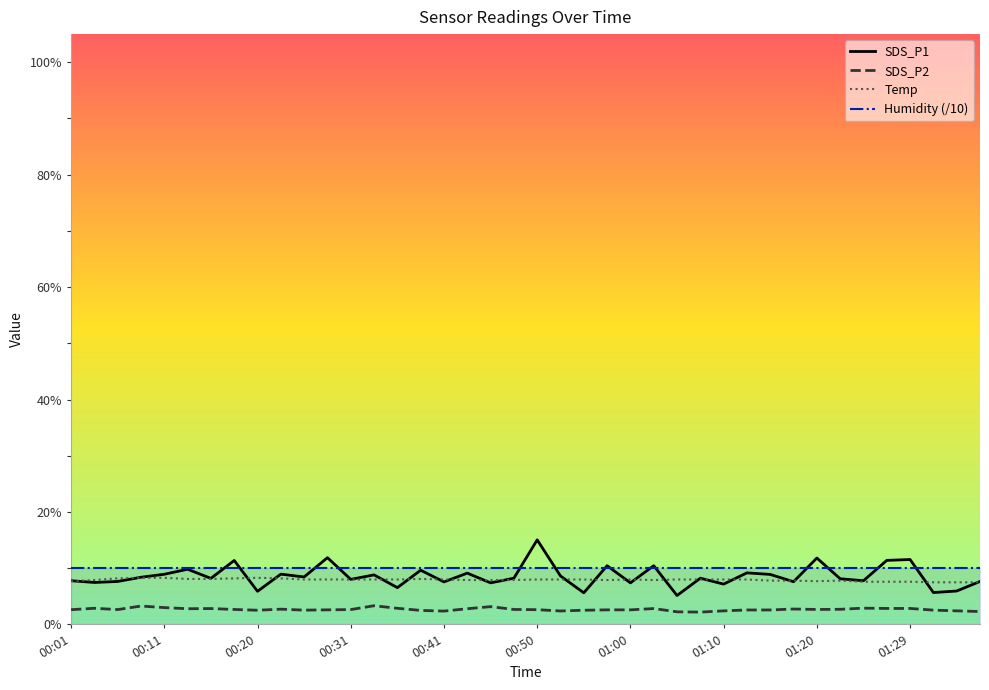

What is the difference between the second highest and minimum values in the Temp series?

0.8